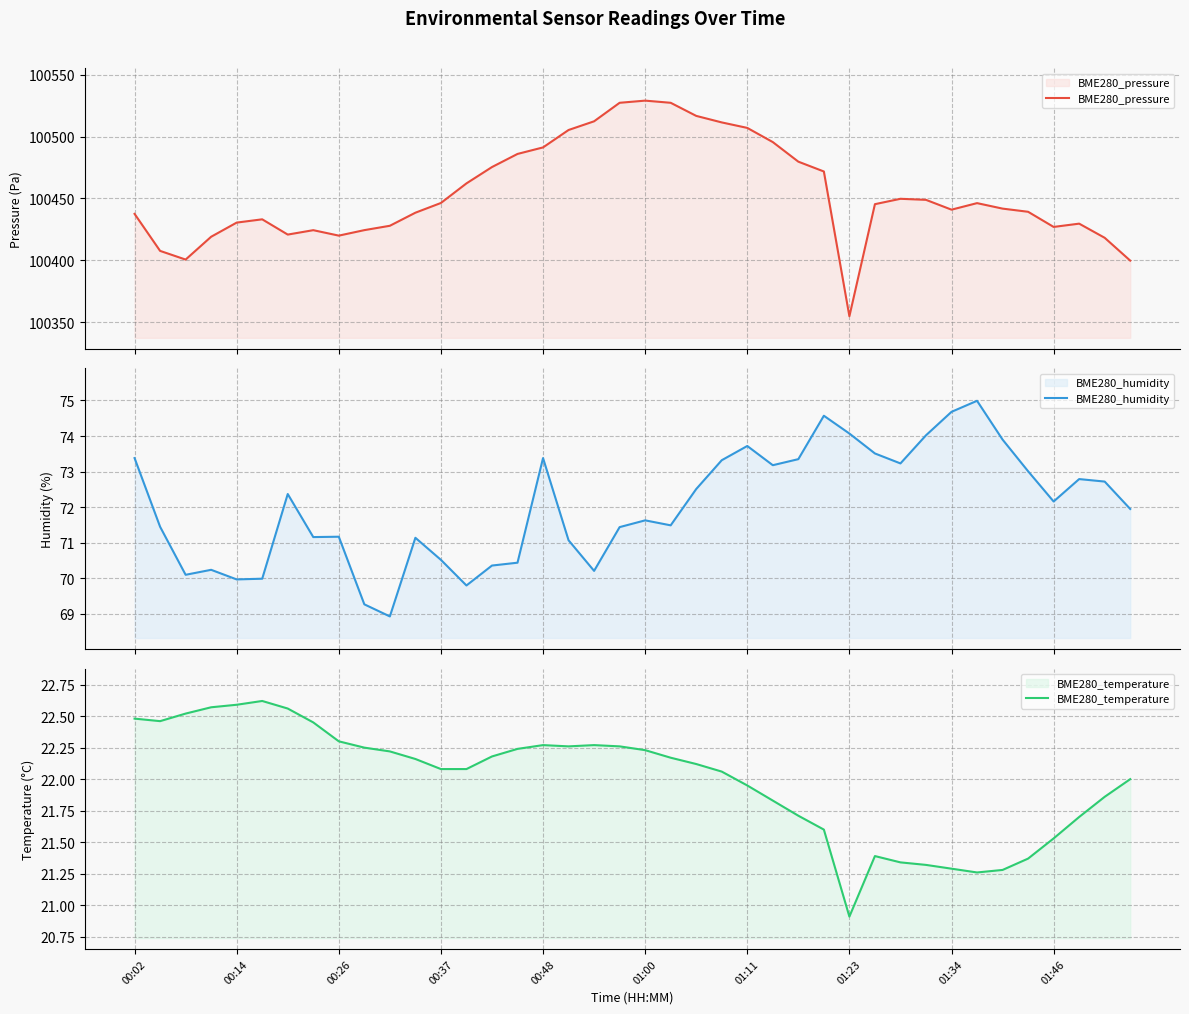

The BME280_temperature series shows 21.3 at 31. True or false?

True